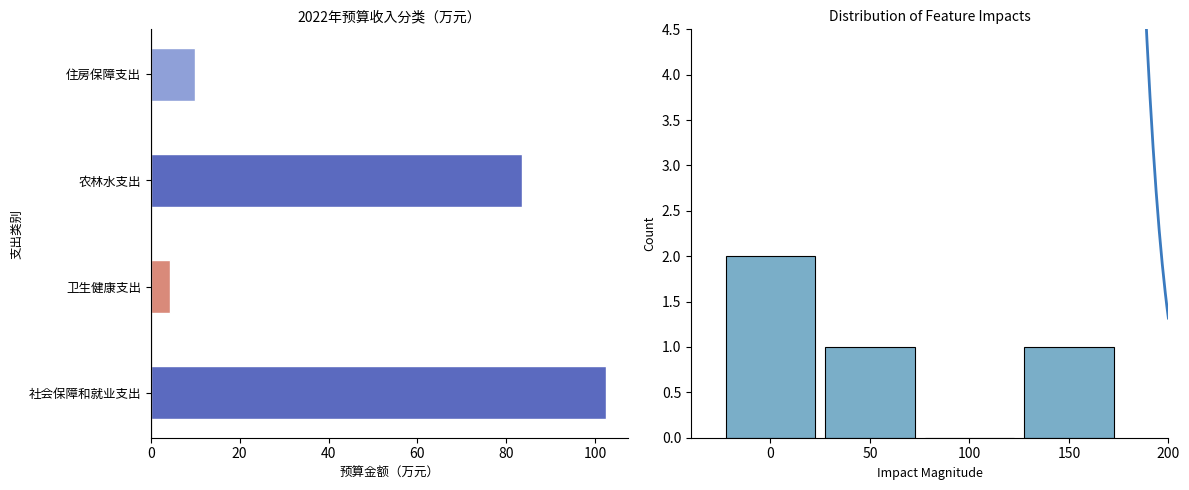

What is the difference between the maximum and second lowest values?

1